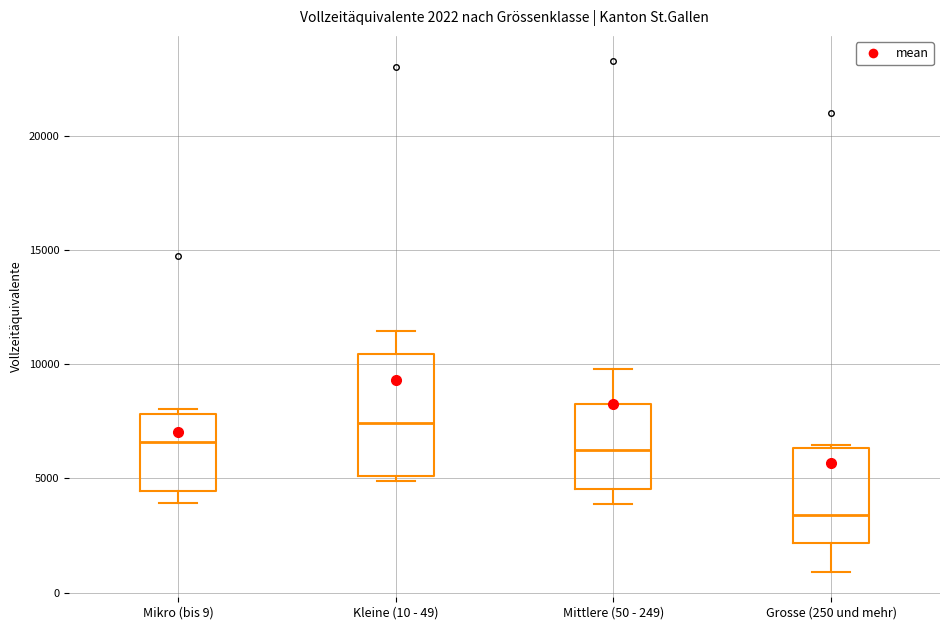

Which box's median line is the highest?

Kleine (10 - 49)